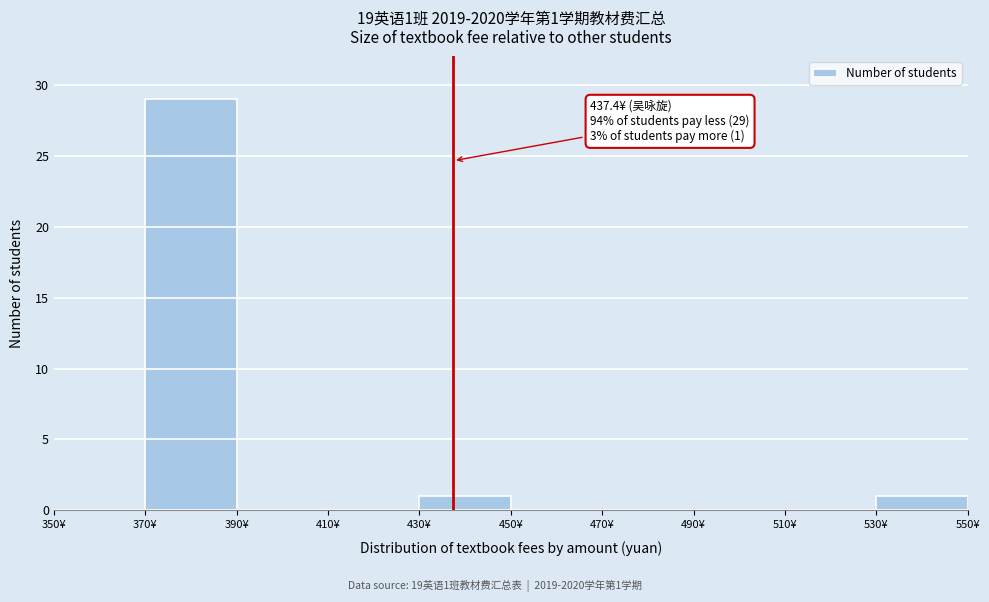

Which range on the x-axis has the tallest bar?

370 to 390